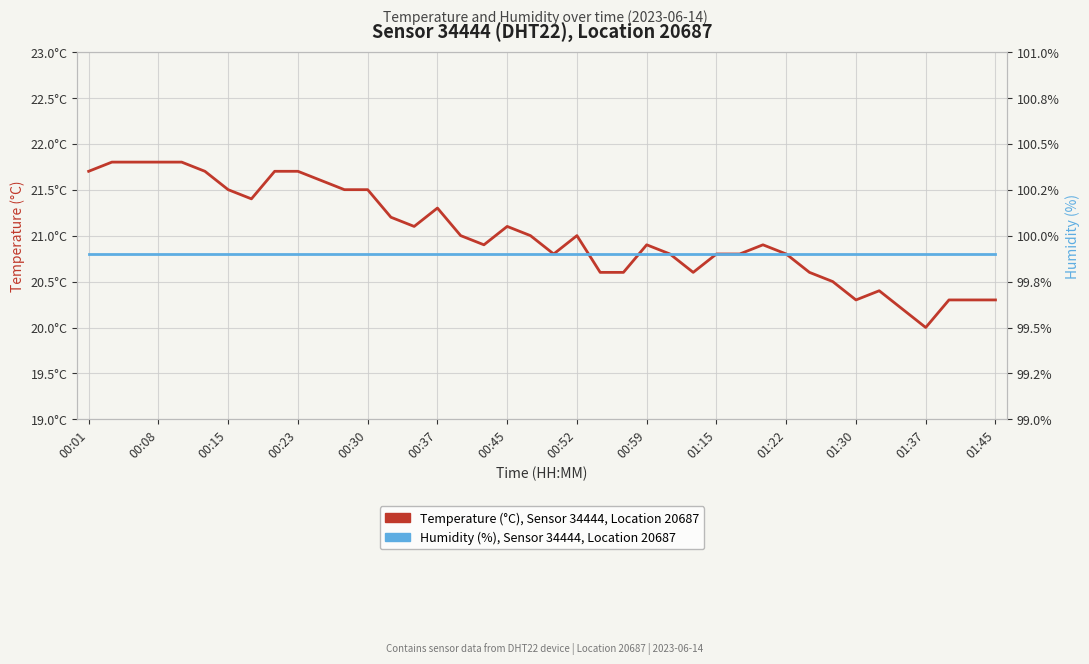

Reading left to right, transcribe all the data shown in this chart.

Temperature (°C), Sensor 34444, Location 20687: 21.7	21.8	21.8	21.8	21.8	21.7	21.5	21.4	21.7	21.7	21.6	21.5	21.5	21.2	21.1	21.3	21.0	20.9	21.1	21.0	20.8	21.0	20.6	20.6	20.9	20.8	20.6	20.8	20.8	20.9	20.8	20.6	20.5	20.3	20.4	20.2	20.0	20.3	20.3	20.3
Humidity (%), Sensor 34444, Location 20687: 99.9	99.9	99.9	99.9	99.9	99.9	99.9	99.9	99.9	99.9	99.9	99.9	99.9	99.9	99.9	99.9	99.9	99.9	99.9	99.9	99.9	99.9	99.9	99.9	99.9	99.9	99.9	99.9	99.9	99.9	99.9	99.9	99.9	99.9	99.9	99.9	99.9	99.9	99.9	99.9